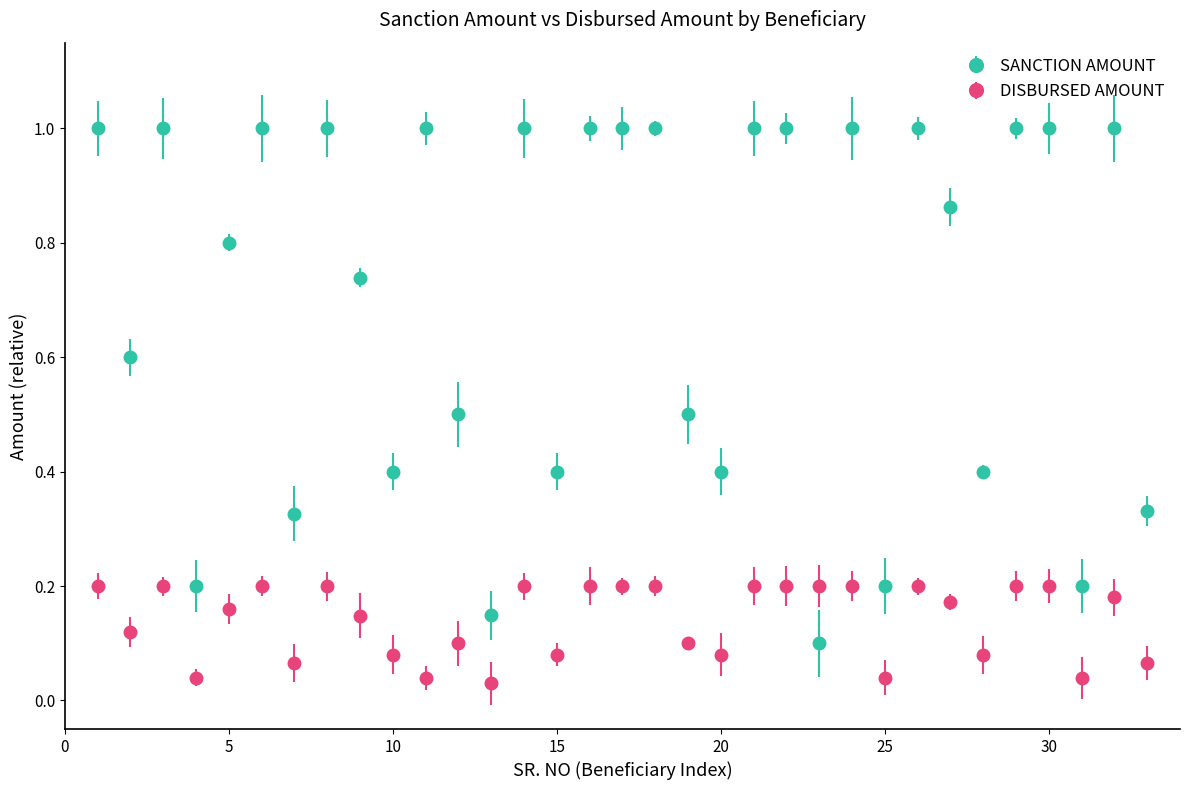

Which series has the largest total across all categories?

SANCTION AMOUNT